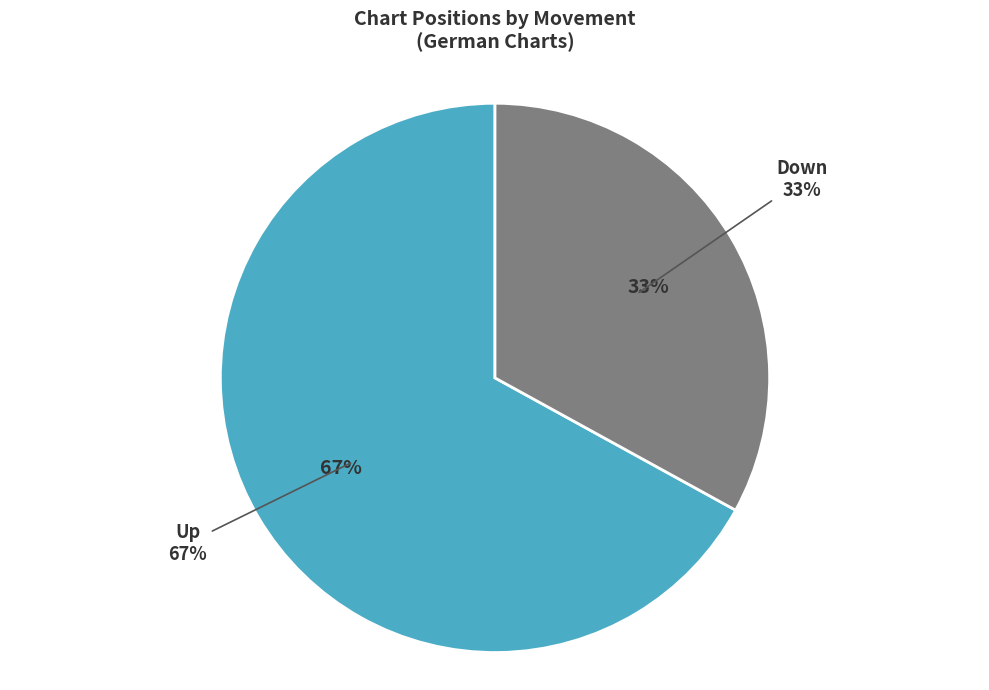

How many slices are in this pie chart?

2